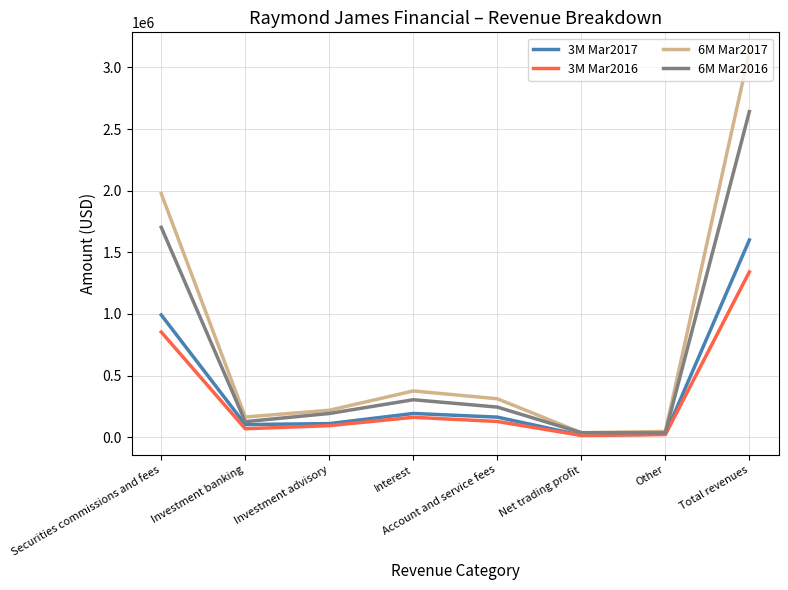

How many interior local peaks does the 3M Mar2016 series have?

1